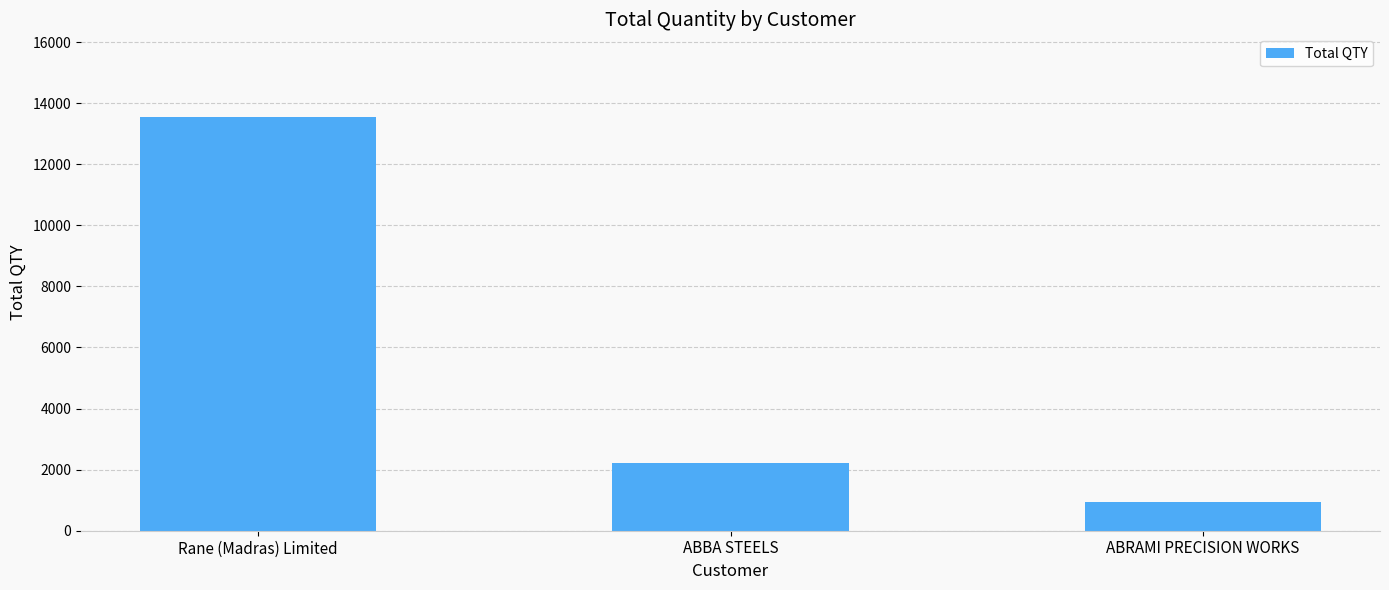

What is the maximum value shown in the chart?

13543